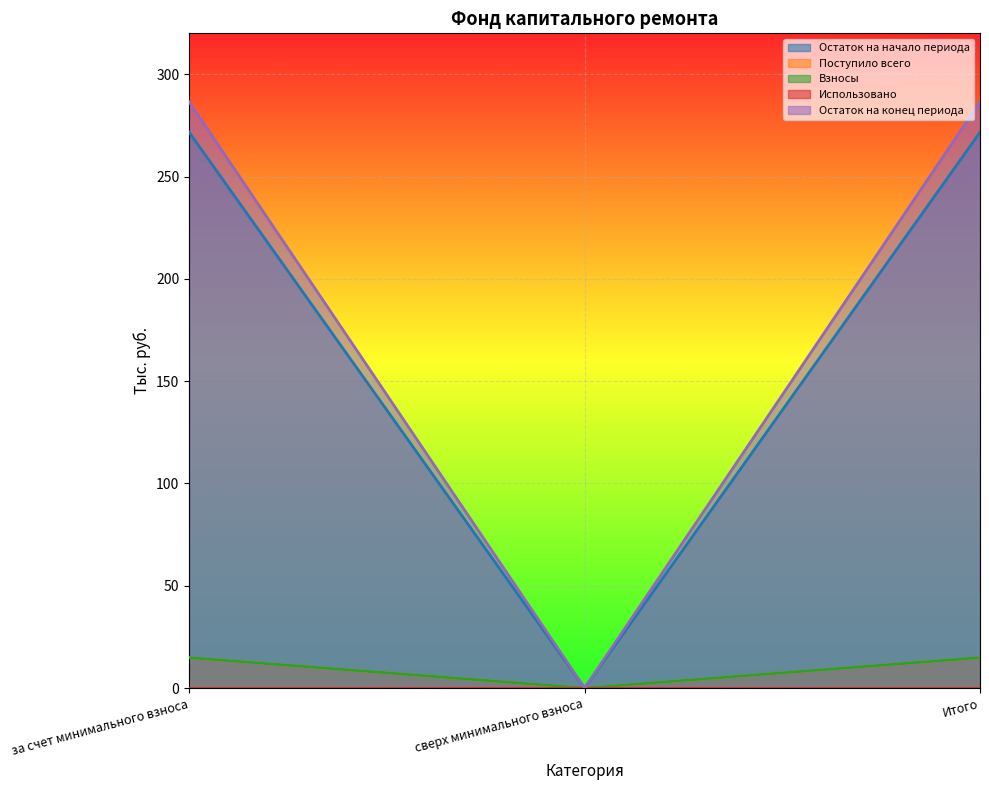

Which category has the highest value in the Взносы series?

за счет минимального взноса